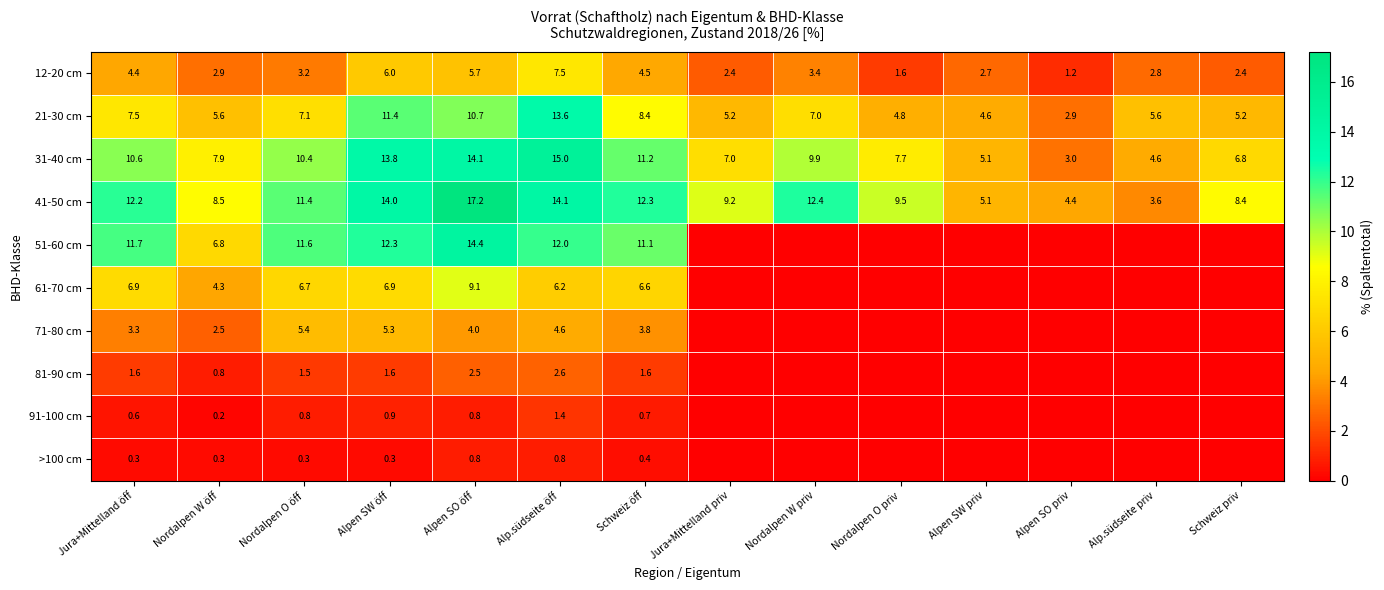

At how many categories does at least one series exceed 14?

2